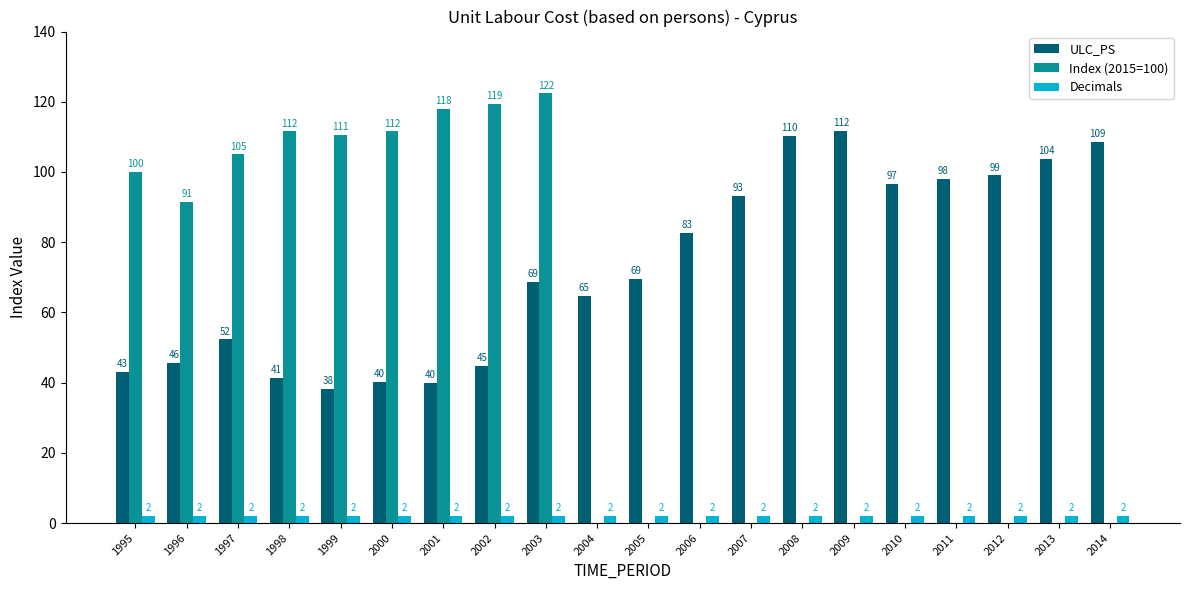

Which series has the largest total across all categories?

ULC_PS